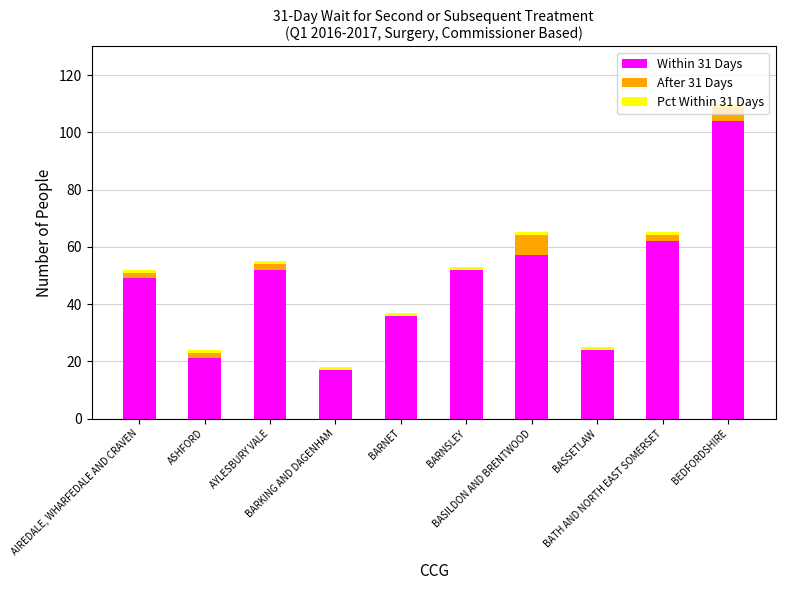

What is the highest value of the Within 31 Days series?

104